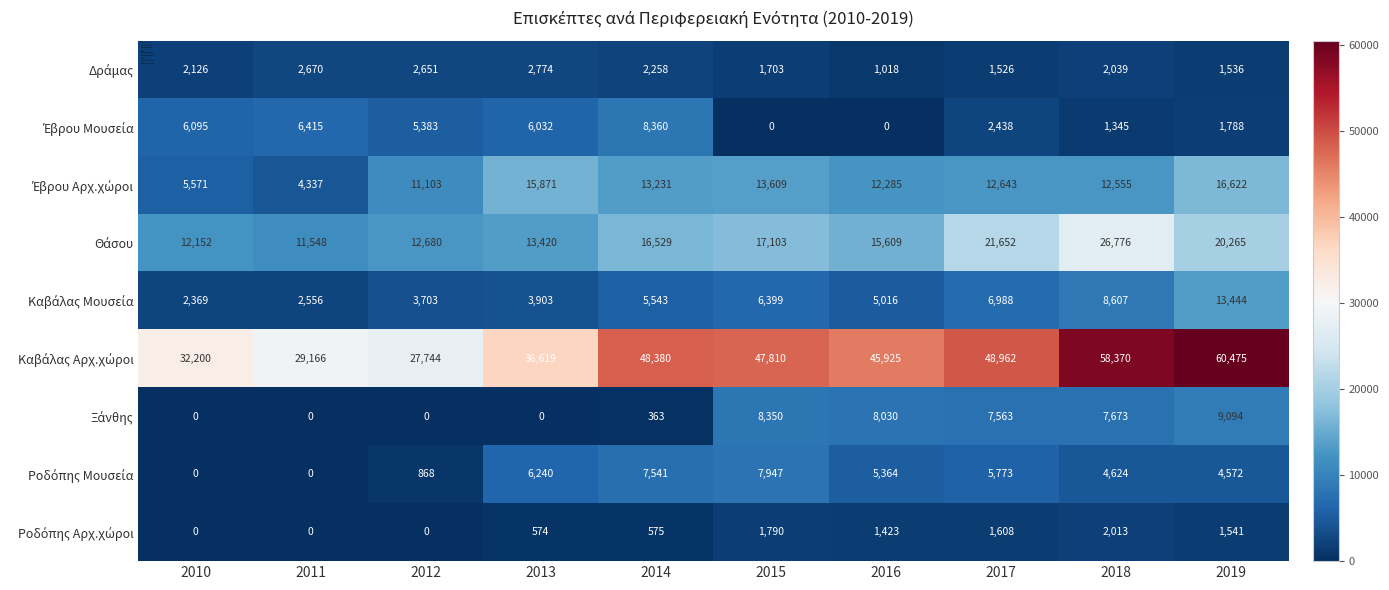

Which category has the highest value across all series?

2019